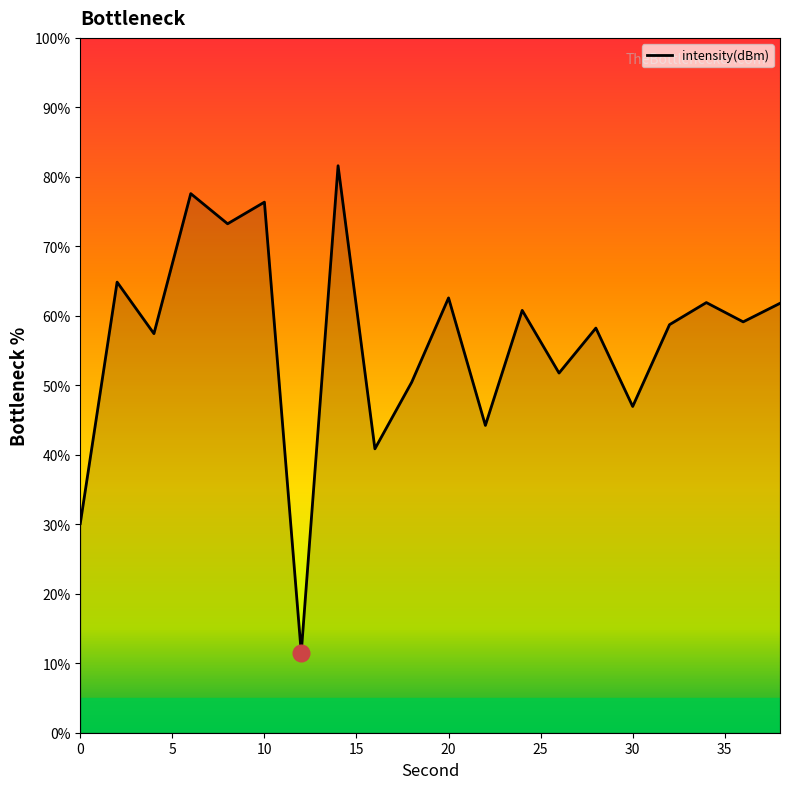

What is the greatest value displayed?

81.6